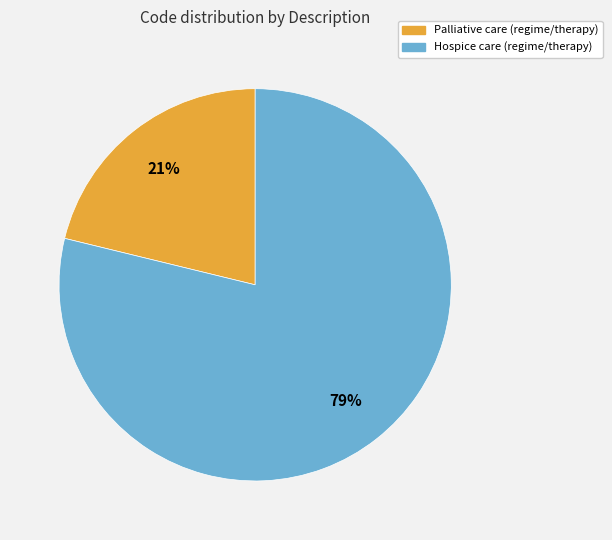

Rank the categories by value from lowest to highest.

Palliative care (regime/therapy), Hospice care (regime/therapy)